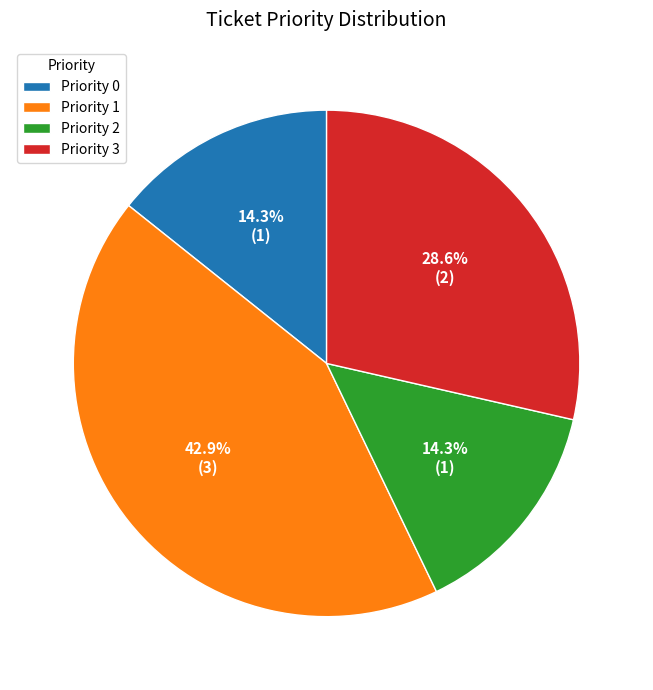

What is the largest slice in the pie chart?

Priority 1